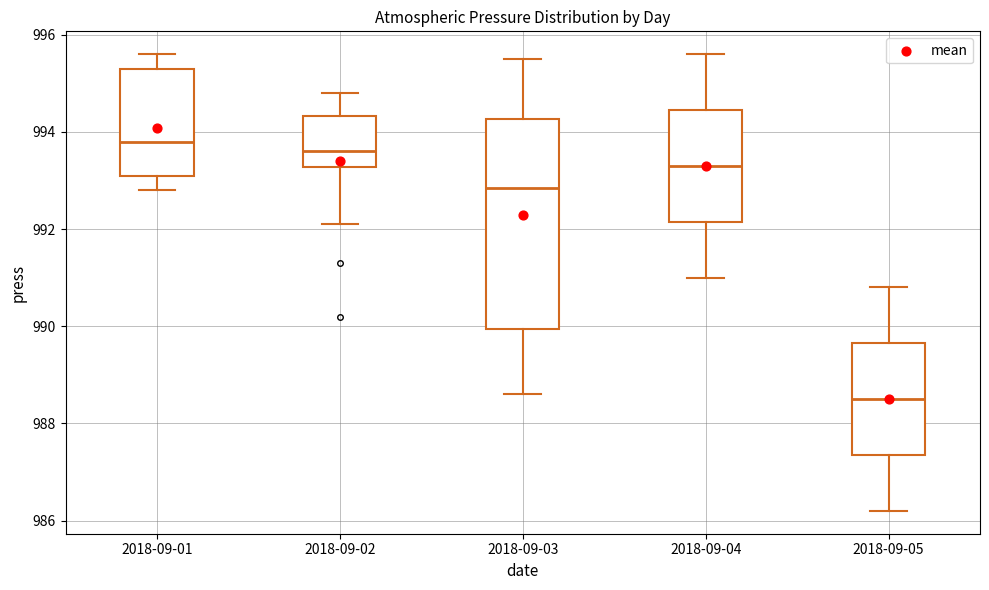

Where is the upper edge of the box for 2018-09-01 on the y-axis? The values are not printed on the chart, so give them approximately, as read against the axis.

995.4